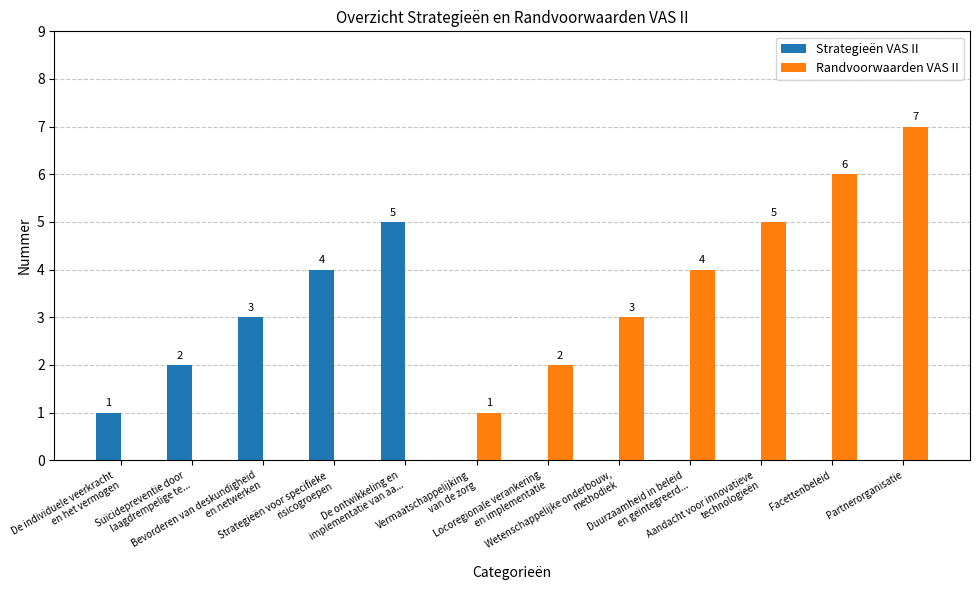

At which label is Randvoorwaarden VAS II closest to 3?

Wetenschappelijke onderbouw,
methodiek